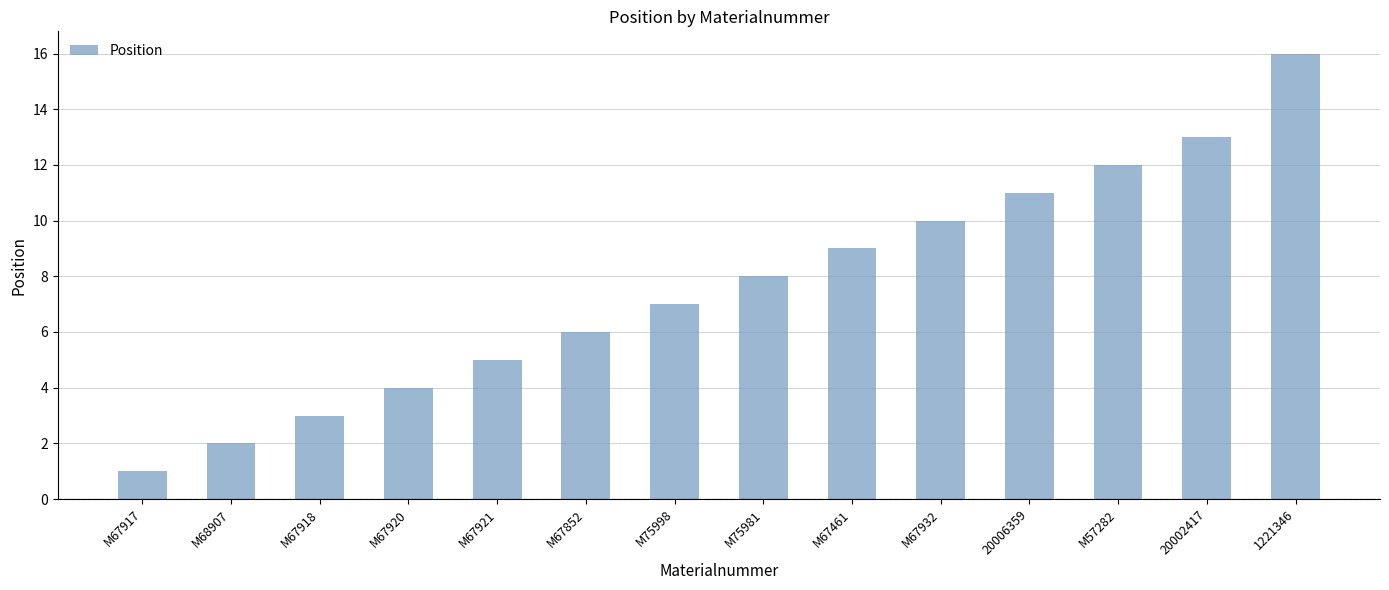

Reading left to right, what are all the values shown in this chart?

1	2	3	4	5	6	7	8	9	10	11	12	13	16